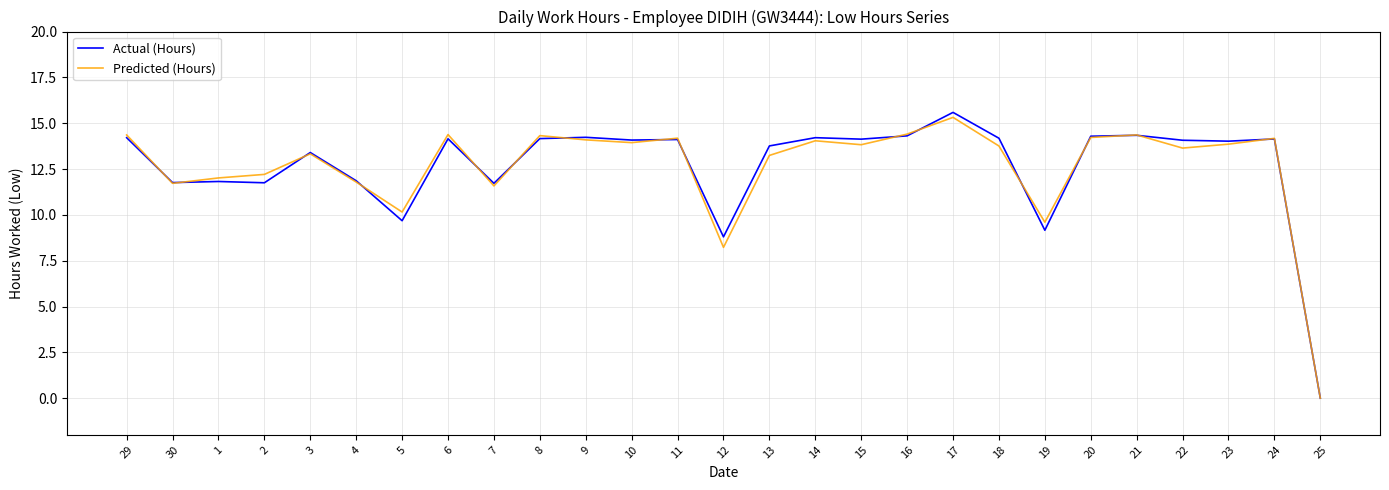

Between 6 and 18, which series saw the biggest shift?

Predicted (Hours)